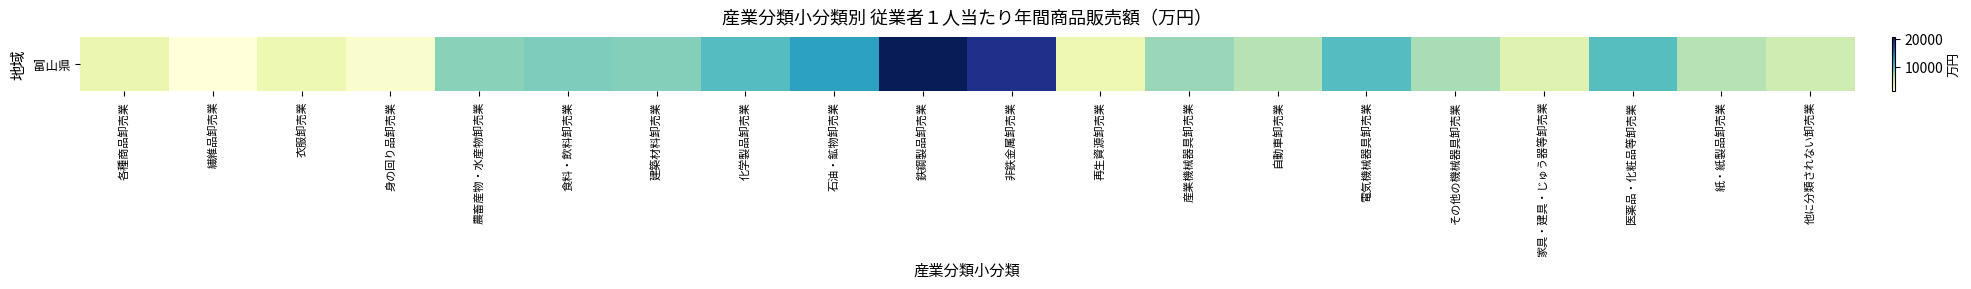

List the labels in order of value, largest first.

鉄鋼製品卸売業, 非鉄金属卸売業, 石油・鉱物卸売業, 電気機械器具卸売業, 化学製品卸売業, 医薬品・化粧品等卸売業, 食料・飲料卸売業, 建築材料卸売業, 農畜産物・水産物卸売業, 産業機械器具卸売業, その他の機械器具卸売業, 紙・紙製品卸売業, 自動車卸売業, 他に分類されない卸売業, 家具・建具・じゅう器等卸売業, 各種商品卸売業, 衣服卸売業, 再生資源卸売業, 身の回り品卸売業, 繊維品卸売業